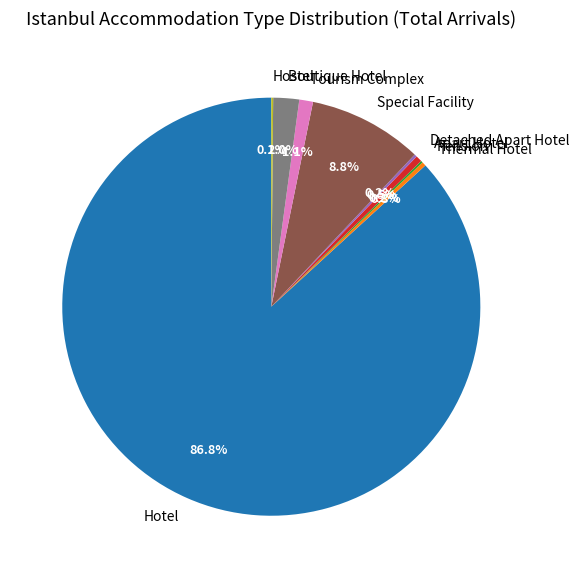

To the nearest percent, what portion does Boutique Hotel represent?

2%